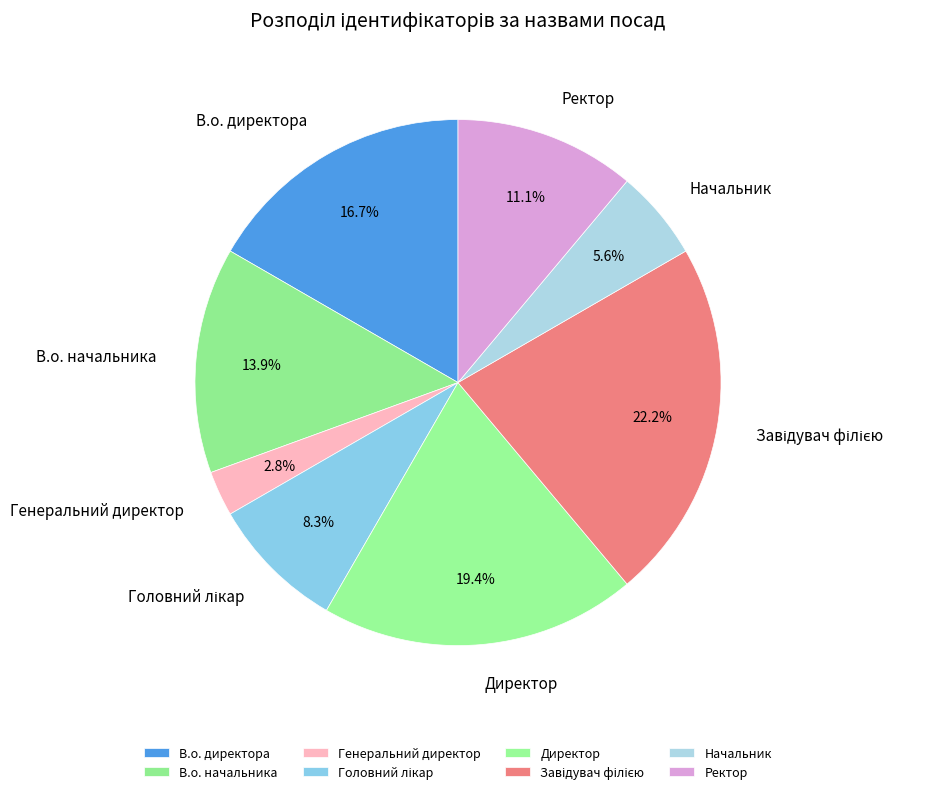

How many slices are in this pie chart?

8